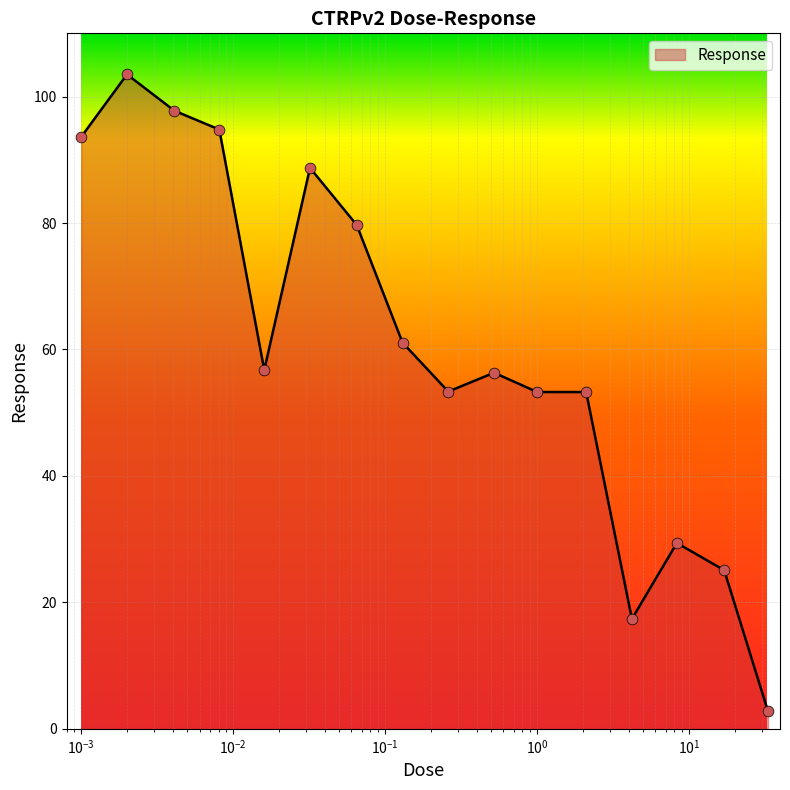

What is the difference between the maximum and minimum values?

100.7